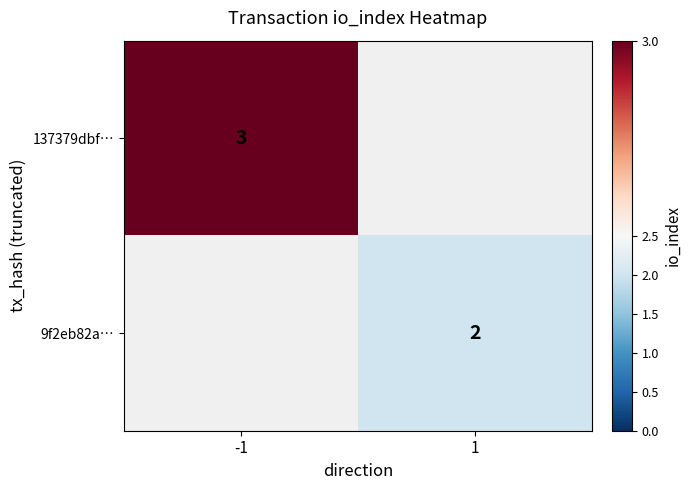

At how many categories does at least one series exceed 2?

1